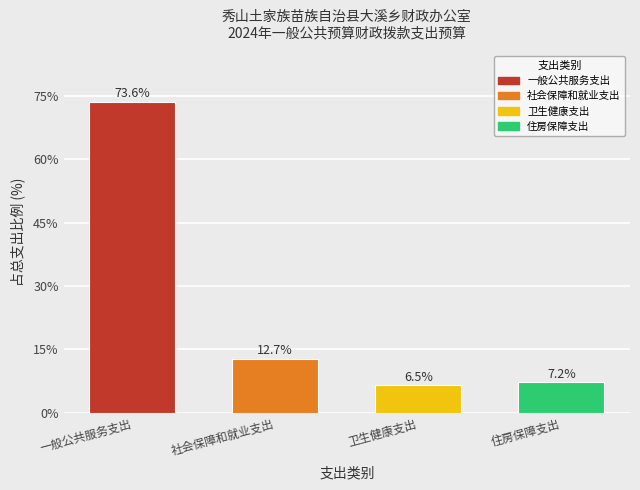

Where does the data first go above 12?

一般公共服务支出